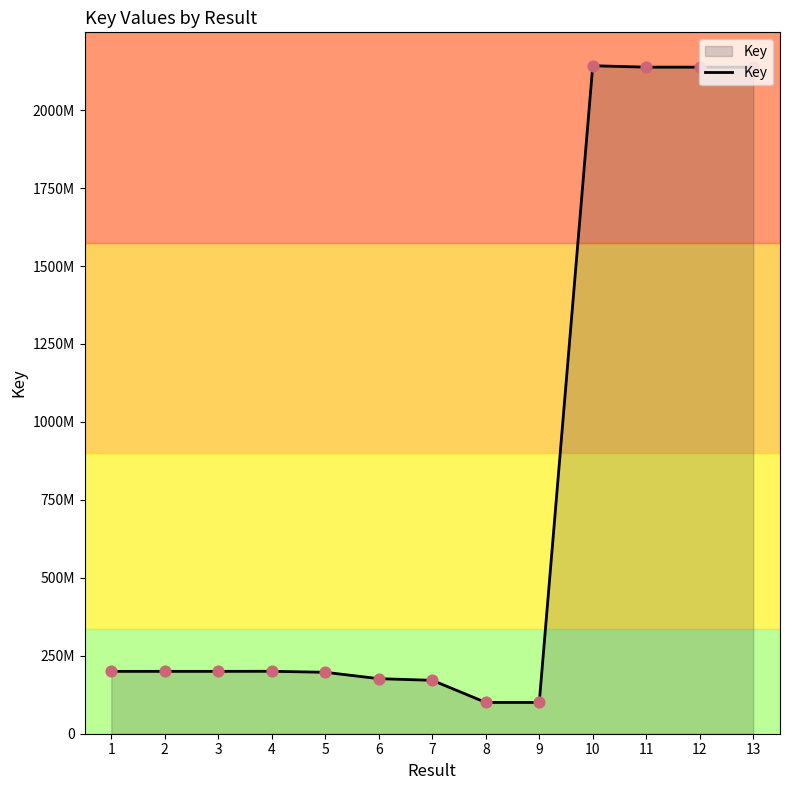

Does the chart have visible grid lines?

No